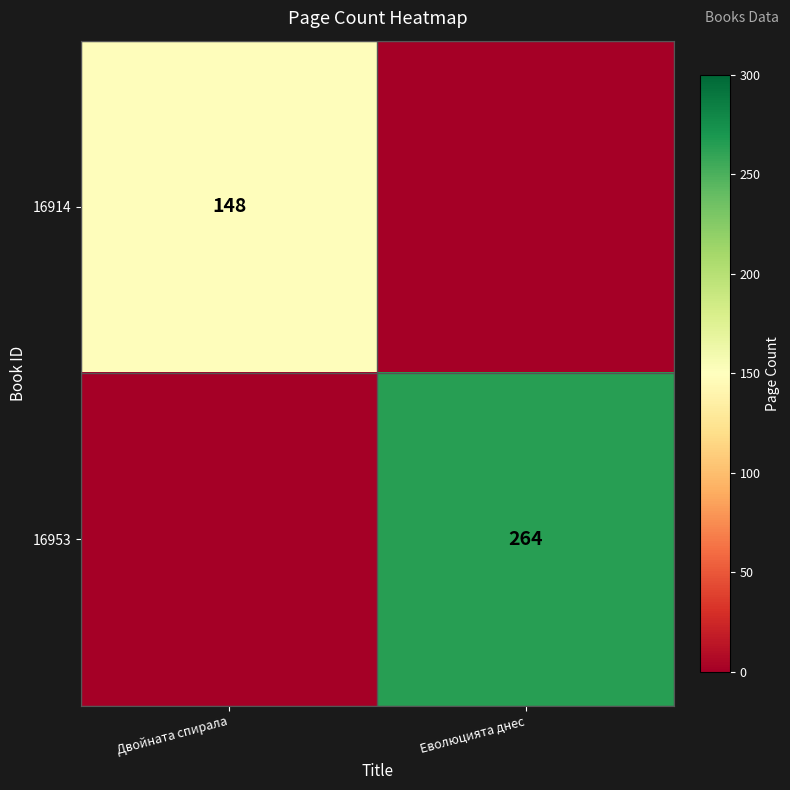

The 16953 series shows 471 at Еволюцията днес. True or false?

False